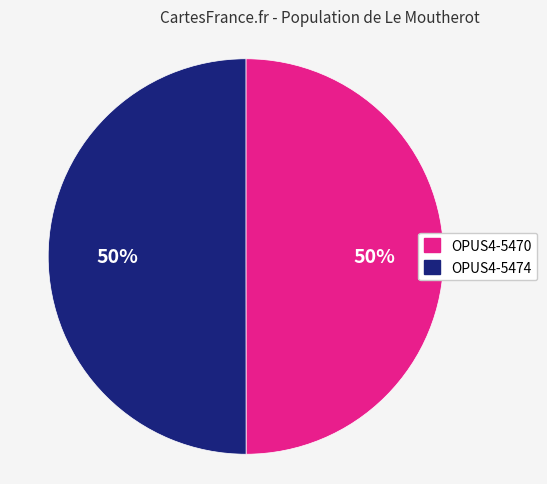

True or false: OPUS4-5470 accounts for 50% of the total.

True